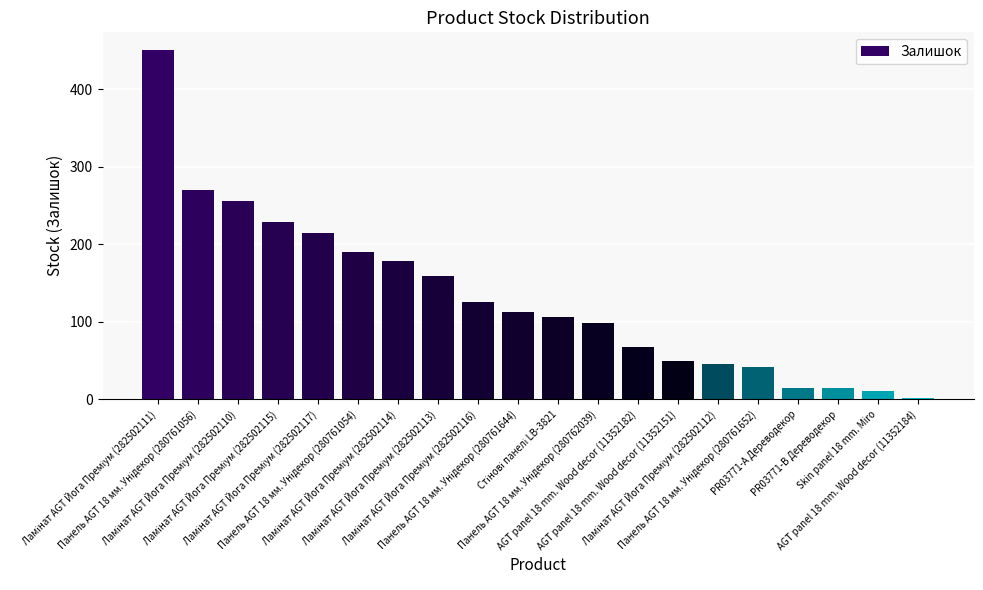

What is the average value?

132